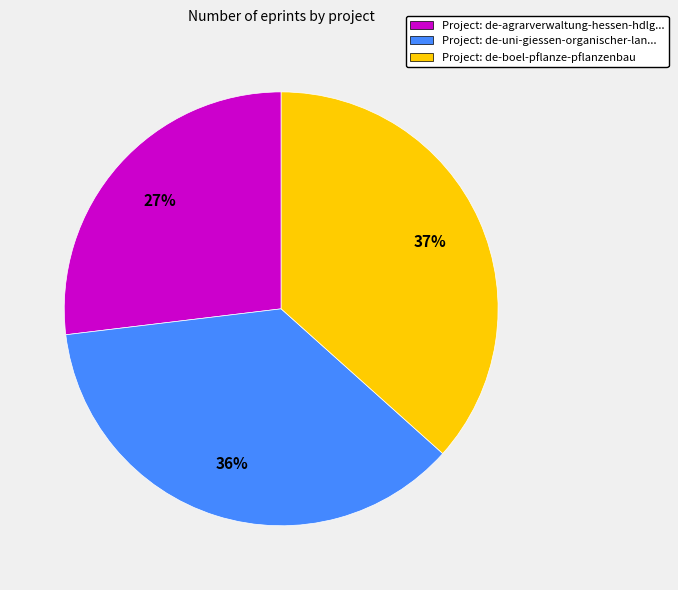

To the nearest percent, what is the difference between the largest and smallest slice percentages?

10%